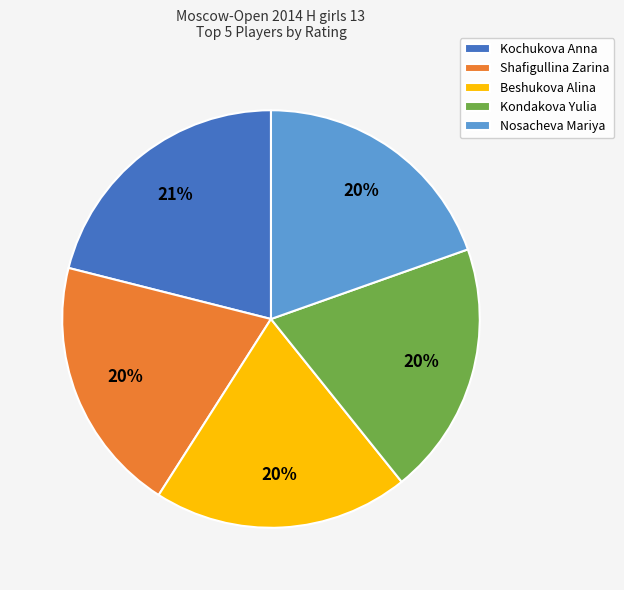

What is the ratio of the value at Kochukova Anna to the value at Nosacheva Mariya?

1.1